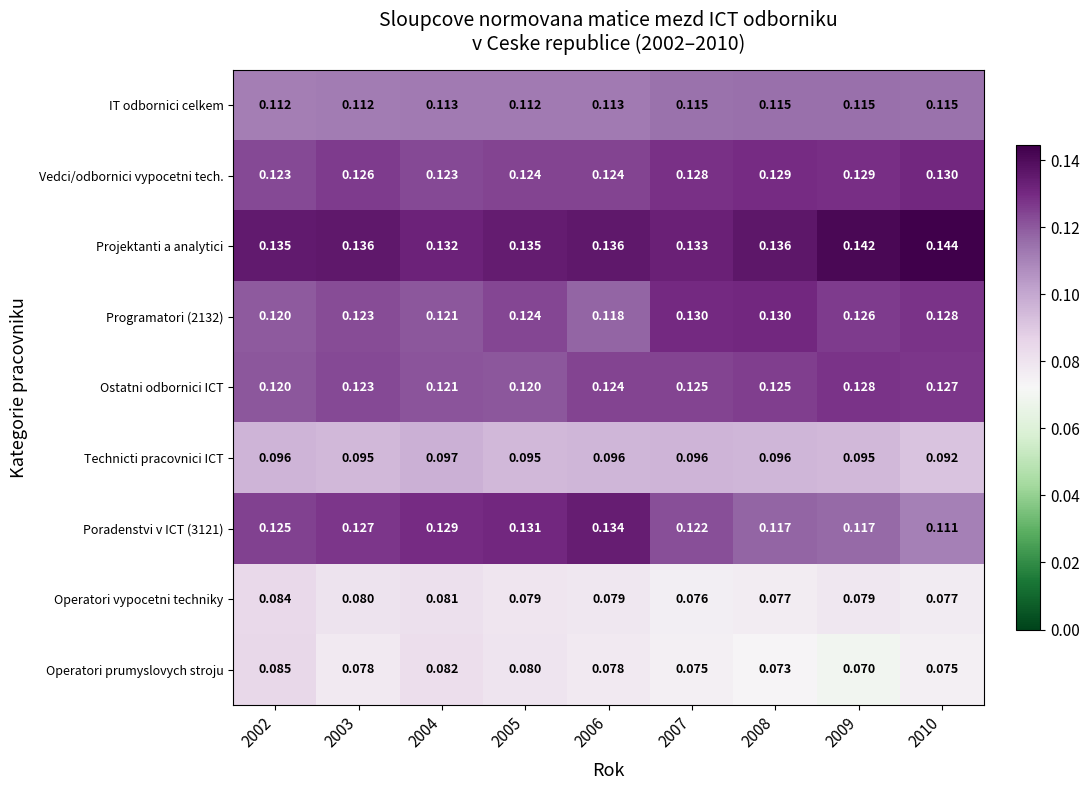

Which series has the largest total across all categories?

Projektanti a analytici